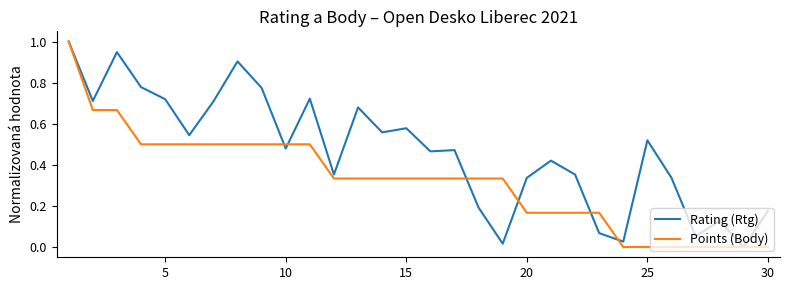

True or false: Rating (Rtg) and Points (Body) cross at least once.

True